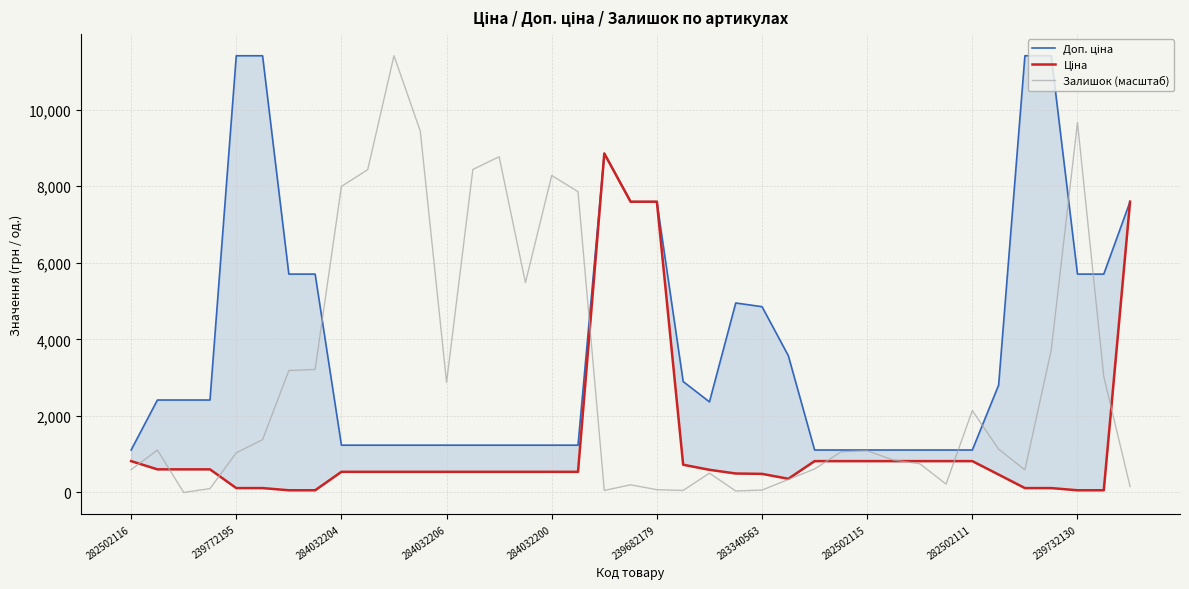

At which label does Ціна reach its peak?

18